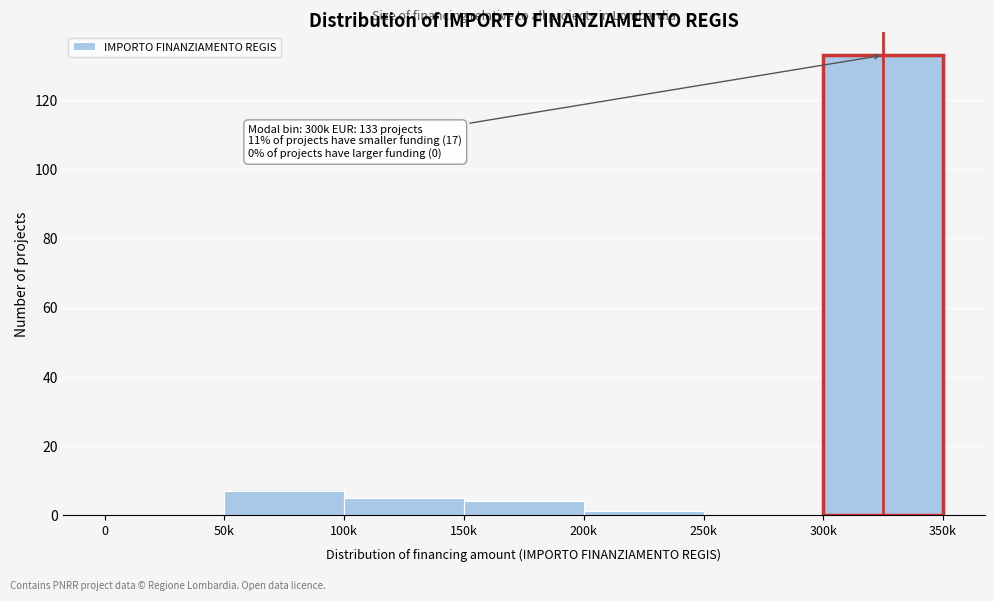

Reading left to right, transcribe all the data shown in this chart.

0=0	50k=7	100k=5	150k=4	200k=1	250k=0	300k=133